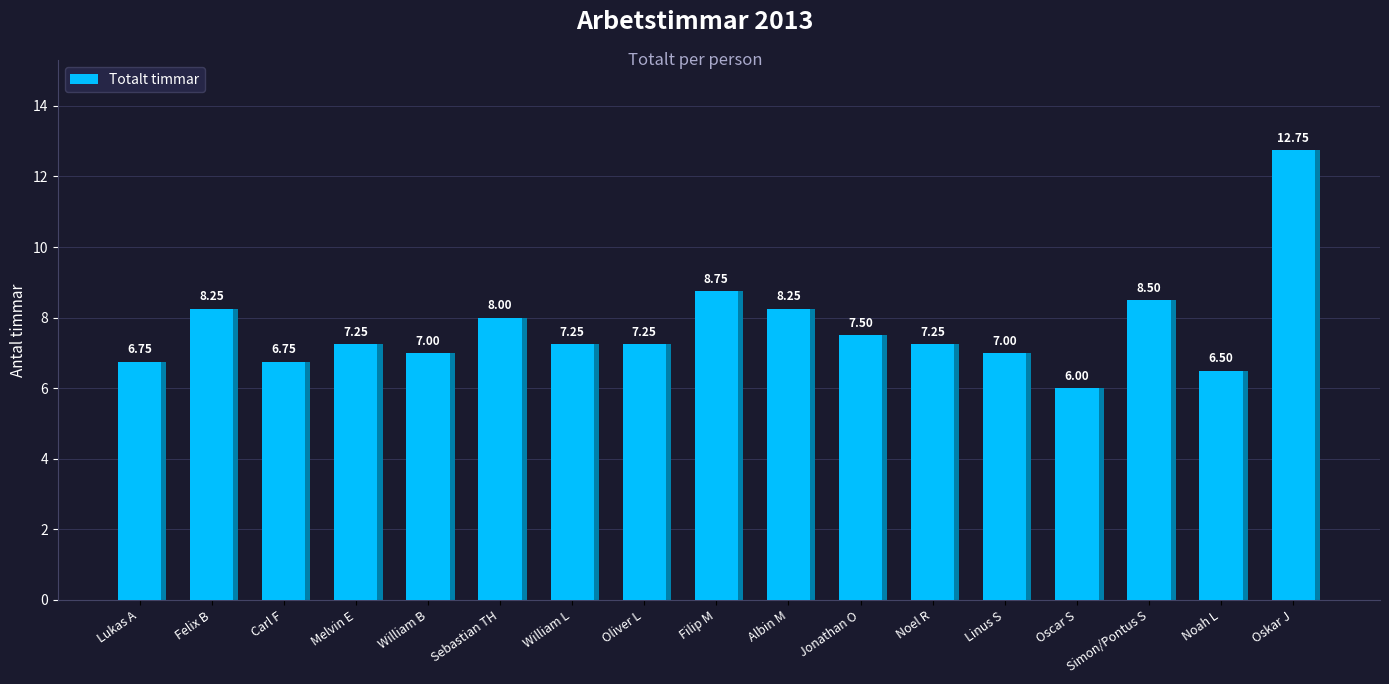

How many bars are there in total?

17